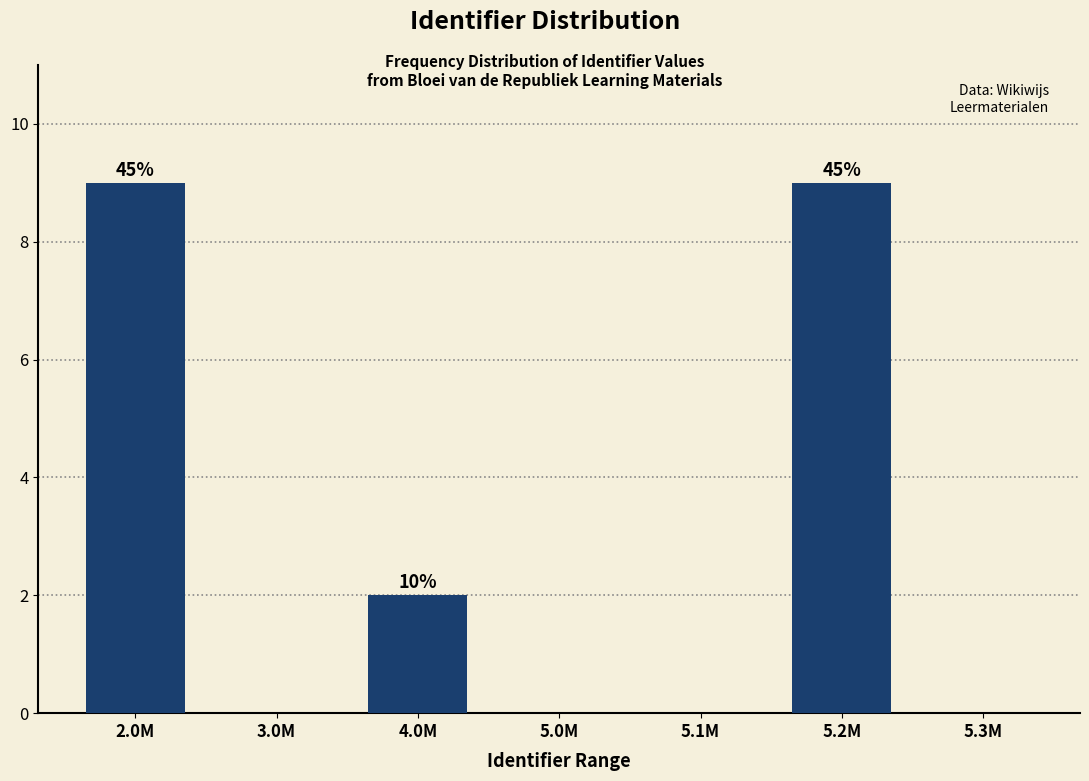

Reading left to right, transcribe all the data shown in this chart.

2.0M=9	3.0M=0	4.0M=2	5.0M=0	5.1M=0	5.2M=9	5.3M=0